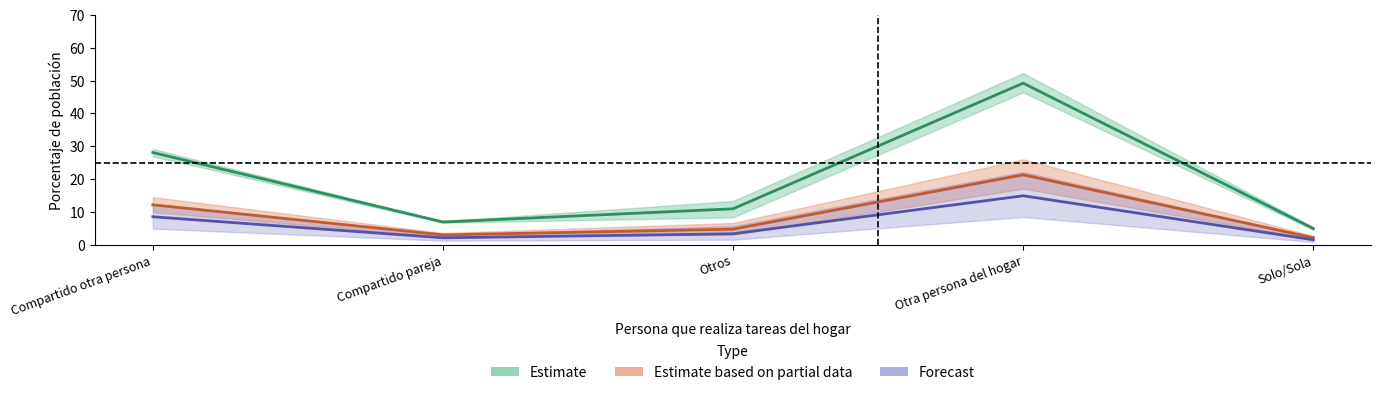

Rank the series by their maximum value, from lowest to highest.

Forecast, Estimate based on partial data, Estimate